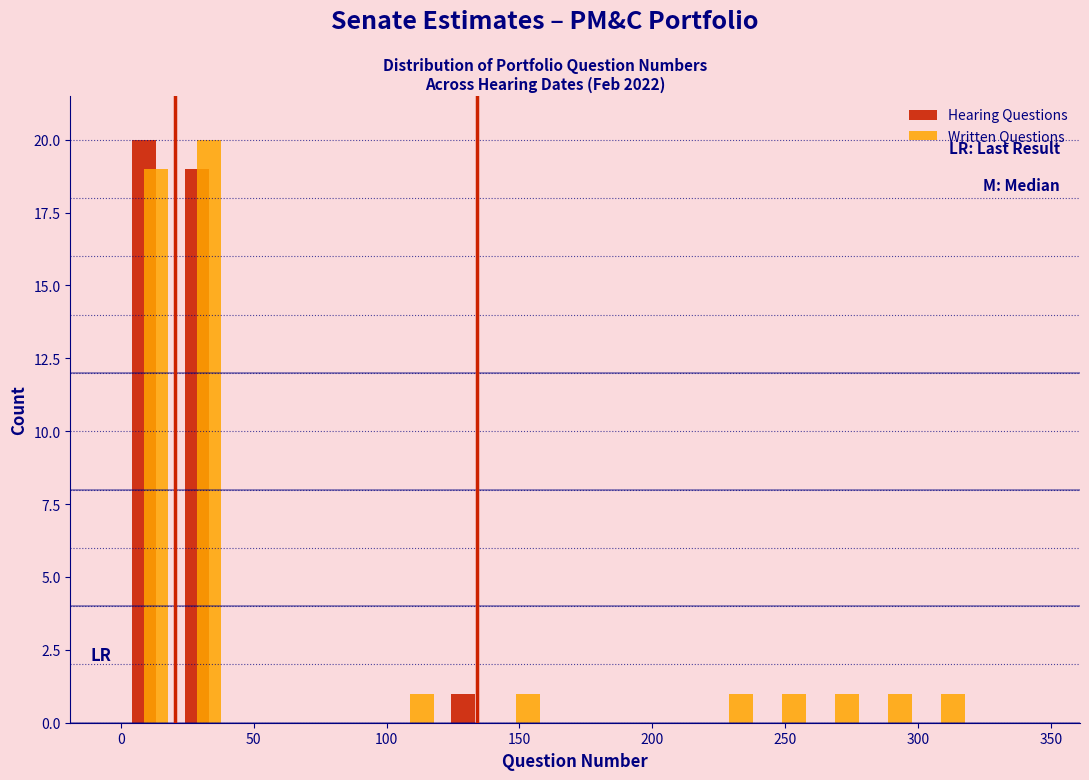

Reading left to right, transcribe this chart: for each range on the x-axis, give the height of each series' bar. Neither the bar edges nor the heights are printed on the chart, so give them approximately, as read against the axes.

1 to 21: Hearing Questions=20	Written Questions=19
21 to 41: Hearing Questions=19	Written Questions=20
41 to 61: Hearing Questions=0	Written Questions=0
61 to 81: Hearing Questions=0	Written Questions=0
81 to 101: Hearing Questions=0	Written Questions=0
101 to 121: Hearing Questions=0	Written Questions=1
121 to 141: Hearing Questions=1	Written Questions=0
141 to 161: Hearing Questions=0	Written Questions=1
161 to 181: Hearing Questions=0	Written Questions=0
181 to 201: Hearing Questions=0	Written Questions=0
201 to 221: Hearing Questions=0	Written Questions=0
221 to 241: Hearing Questions=0	Written Questions=1
241 to 261: Hearing Questions=0	Written Questions=1
261 to 281: Hearing Questions=0	Written Questions=1
281 to 301: Hearing Questions=0	Written Questions=1
301 to 321: Hearing Questions=0	Written Questions=1
321 to 341: Hearing Questions=0	Written Questions=0